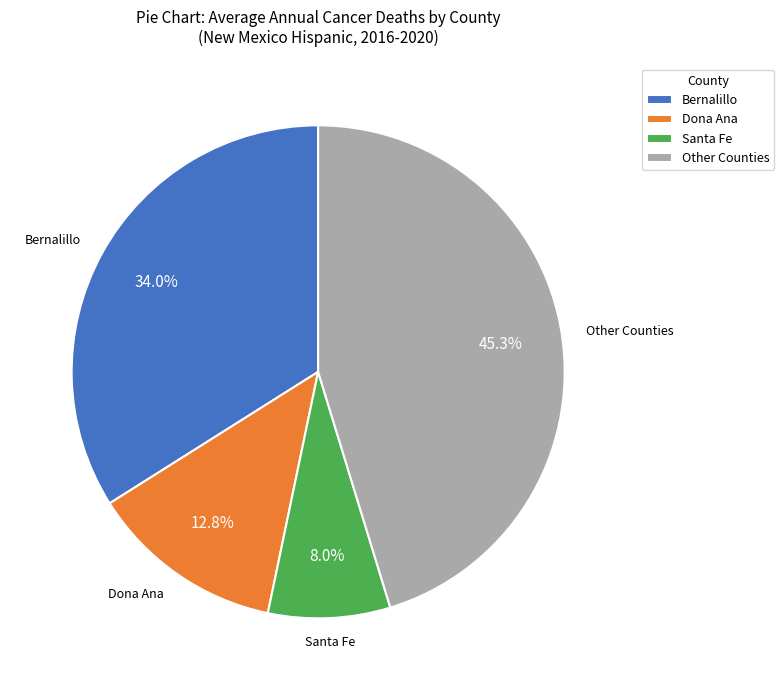

How many segments does this pie chart have?

4